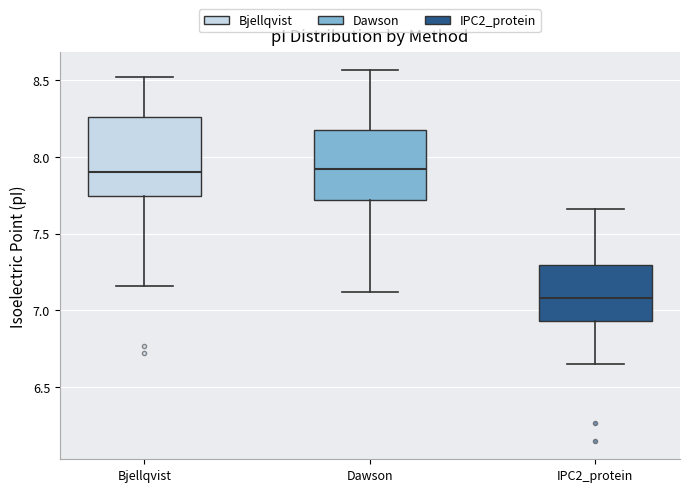

Where does the upper whisker of the box for Dawson end on the y-axis? The values are not printed on the chart, so give them approximately, as read against the axis.

8.55